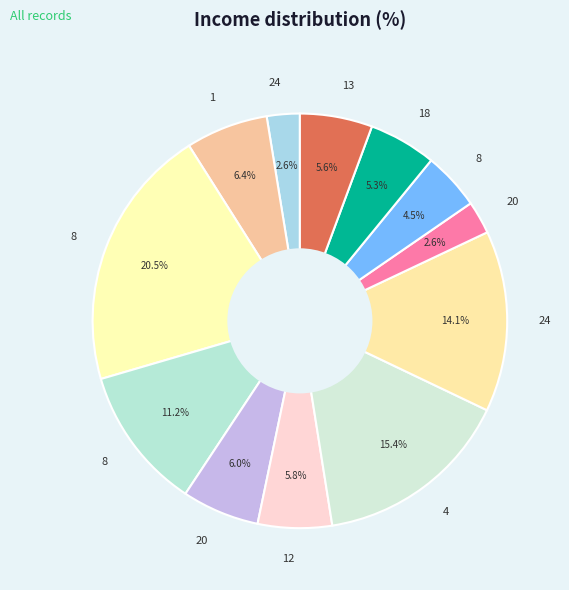

Count the number of slices in the pie.

12